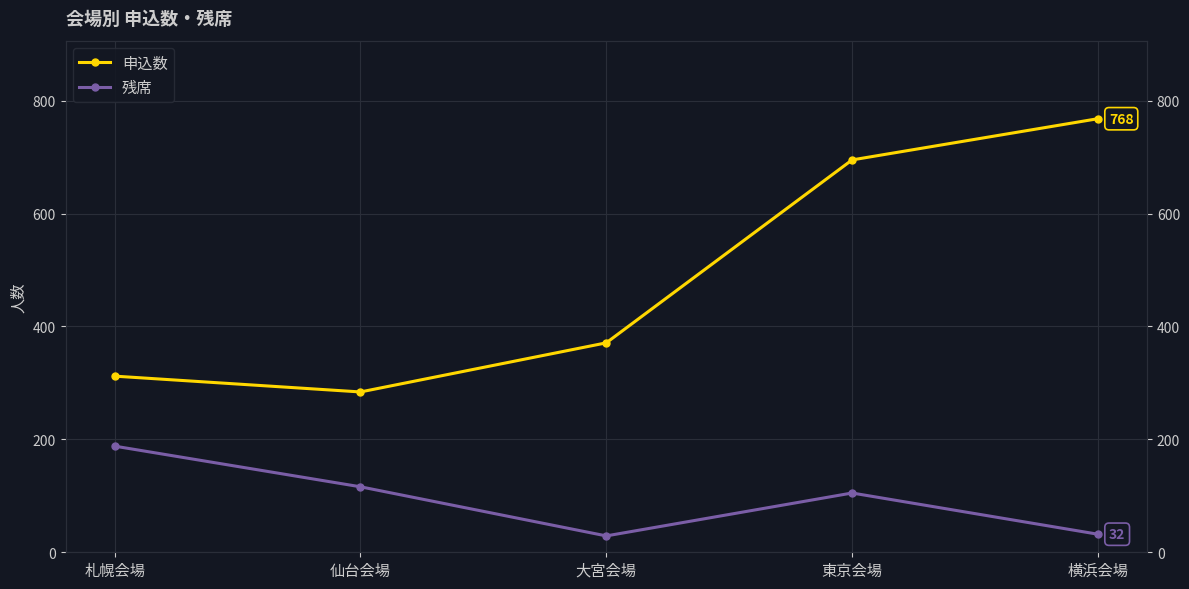

Rank the series by their maximum value, from lowest to highest.

残席, 申込数